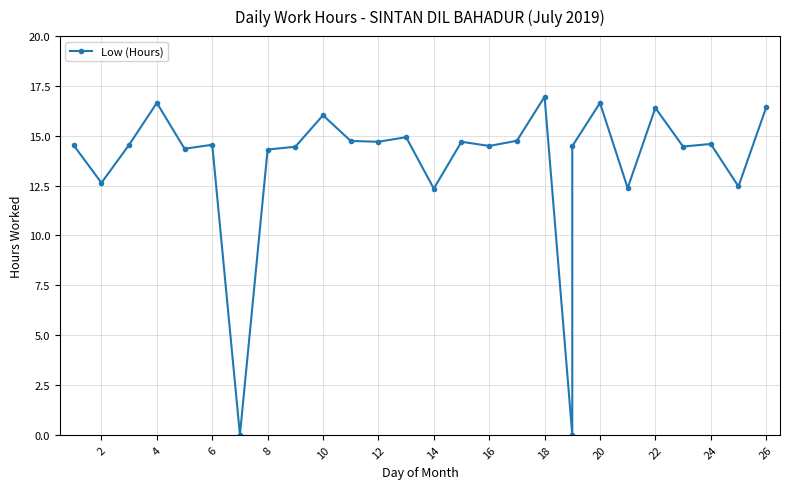

What is the greatest value displayed?

17.0